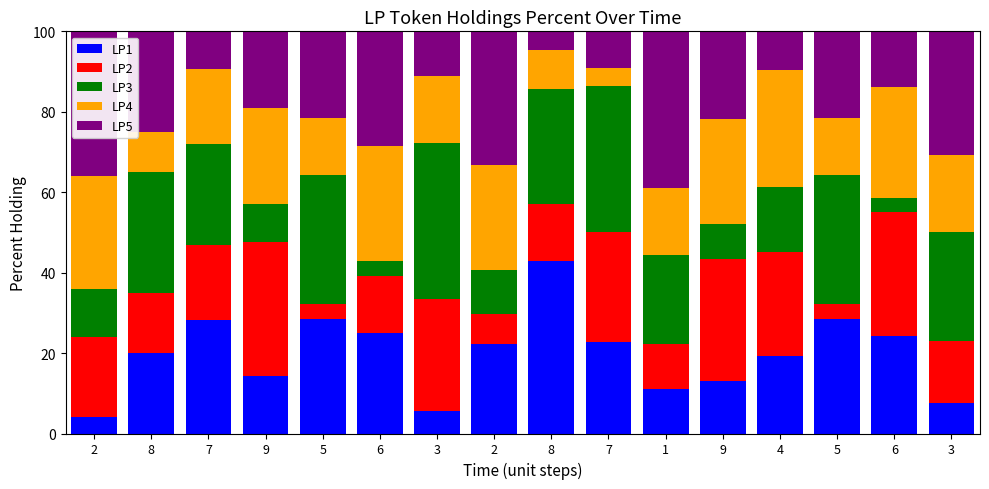

At how many categories does at least one series exceed 24?

16